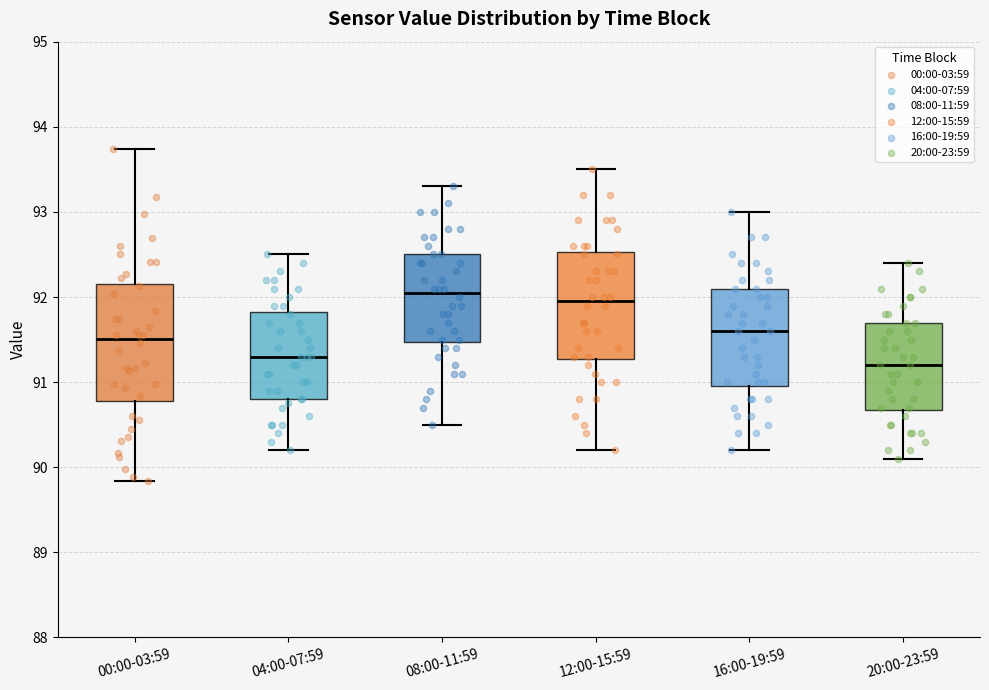

Comparing the boxes themselves (not the whiskers), which one is the tallest?

00:00-03:59